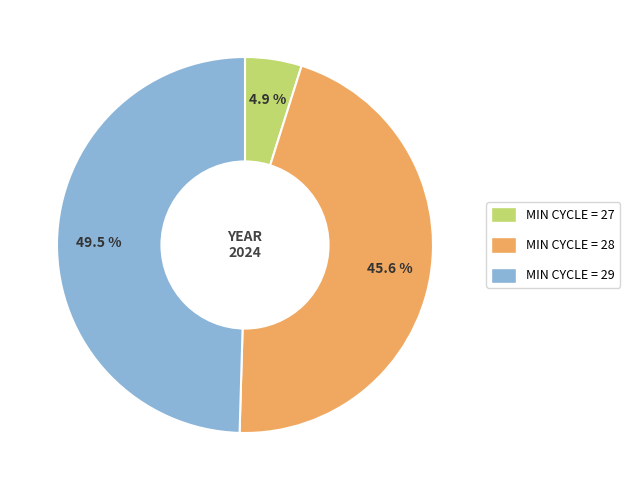

Combined, do MIN CYCLE = 28 and MIN CYCLE = 29 account for over 50%?

Yes